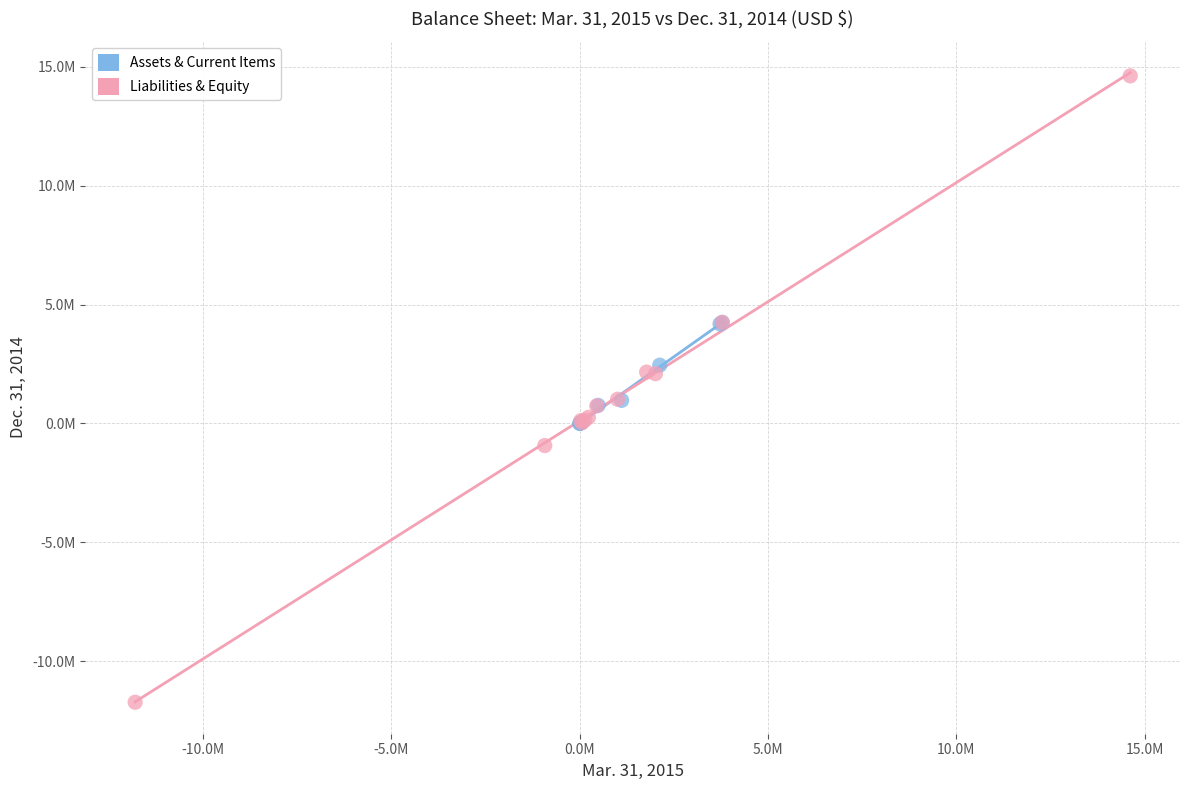

What are all the series names shown in the legend?

Assets & Current Items, Liabilities & Equity